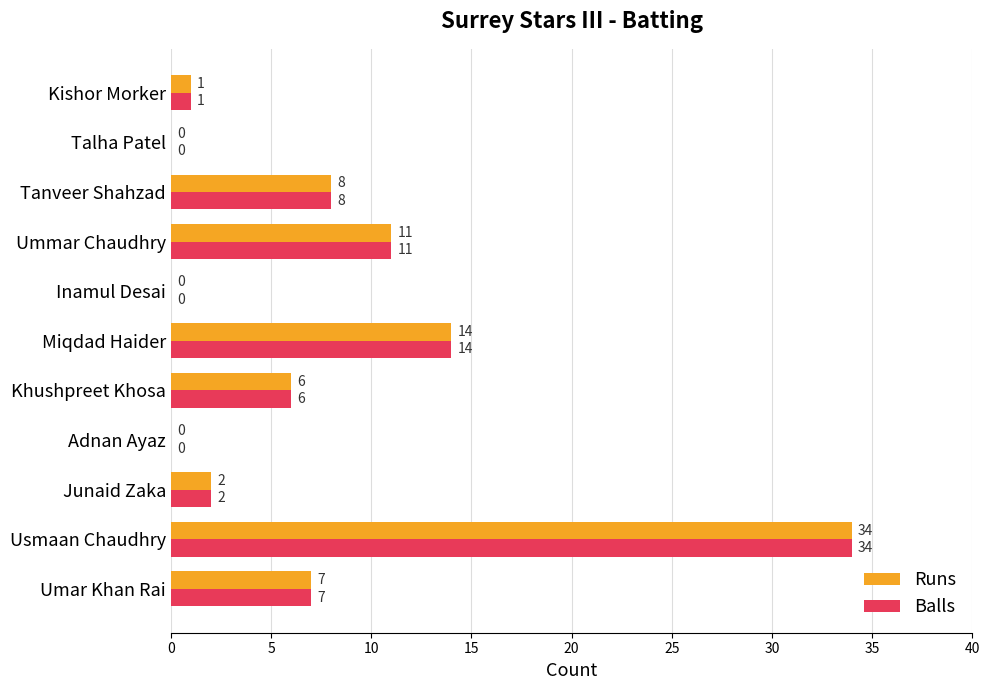

What is the greatest value displayed?

34